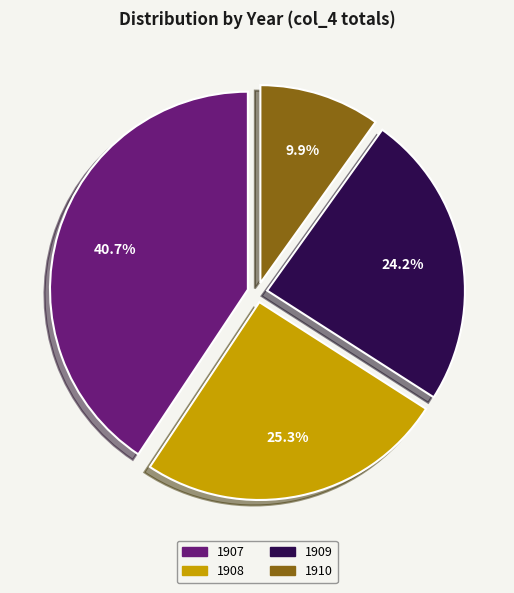

Rank the categories by value from lowest to highest.

1910, 1909, 1908, 1907